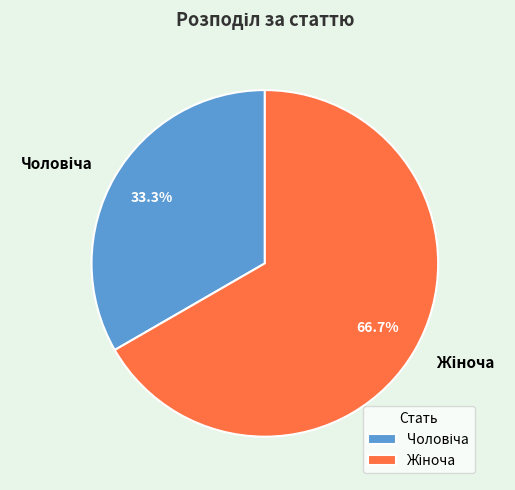

Is there any slice that represents more than half of the pie?

Yes